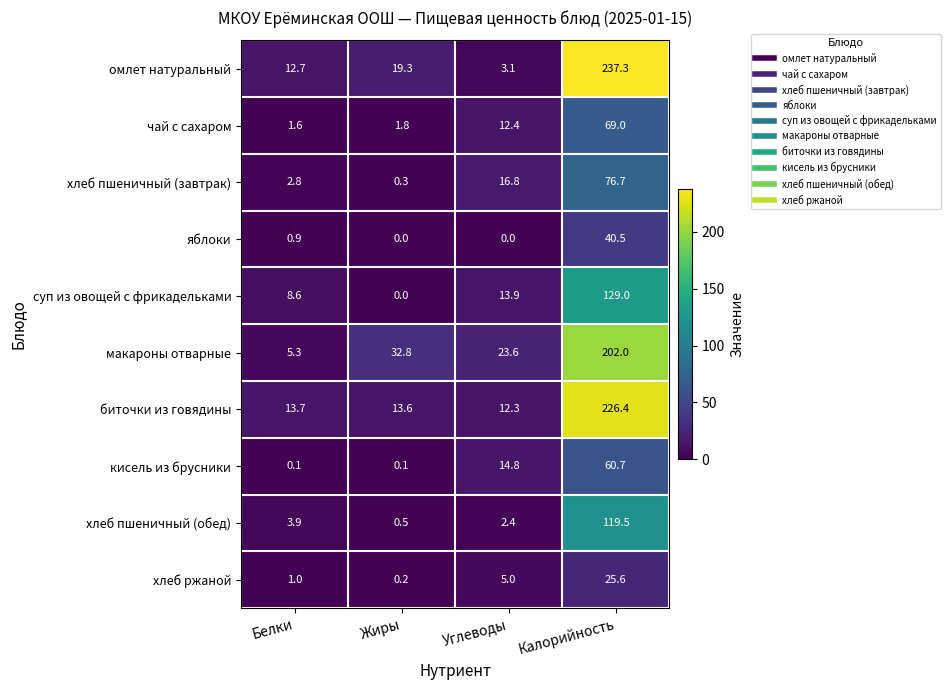

What is the difference between the highest and lowest values at Калорийность?

211.7